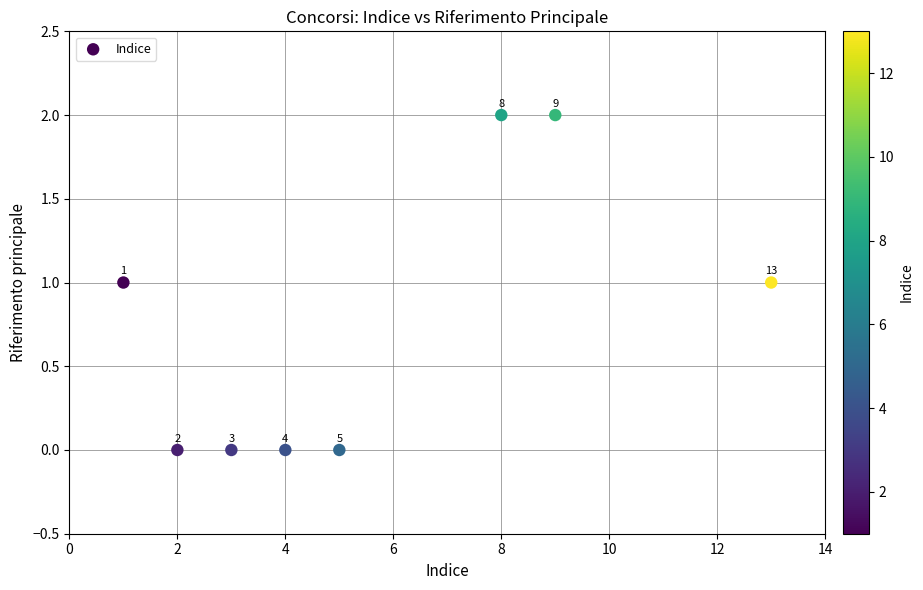

What is the average X value?

6